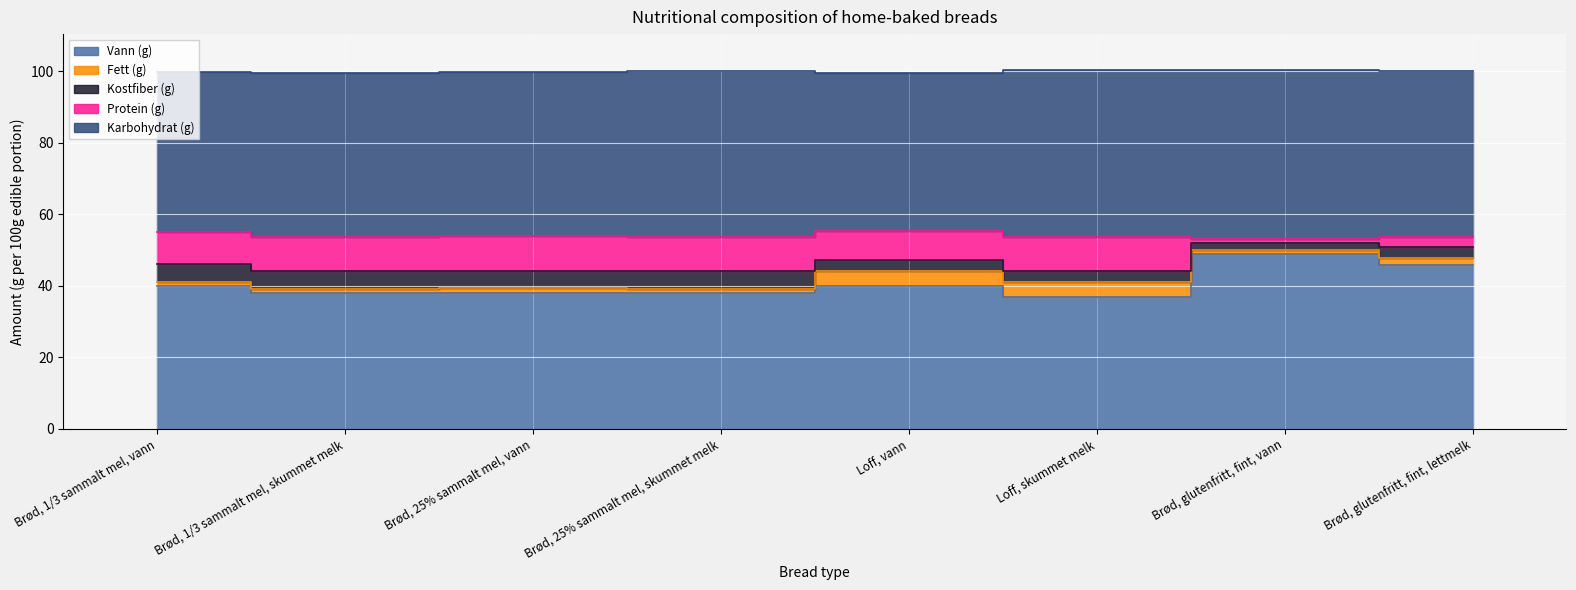

In Vann (g), how many points are lower than both neighbors (excluding endpoints)?

1